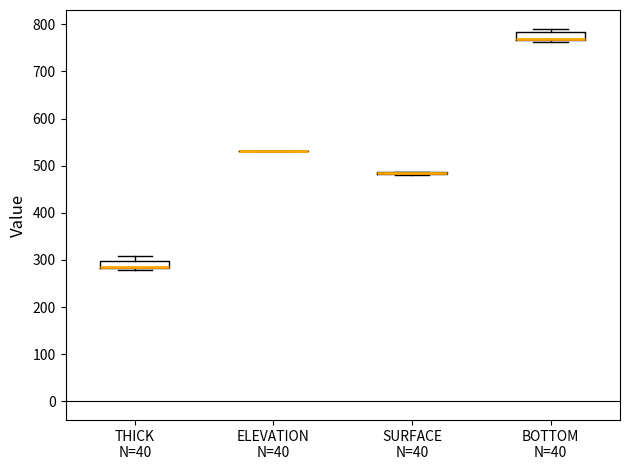

Reading left to right, read every box against the y-axis: the position of its median line, the range the box covers, and the ends of its whiskers. The values are not printed on the chart, so give them approximately, as read against the axis.

THICK N=40: median 290 (drawn on the box's lower edge), box 280 to 300, whiskers 280 (just below the box's lower edge) to 310
ELEVATION N=40: box collapsed to a line at 530, whiskers 530 to 530
SURFACE N=40: box collapsed to a line at 480, whiskers 480 to 490
BOTTOM N=40: median 770 (drawn on the box's lower edge), box 770 to 780, whiskers 760 to 790